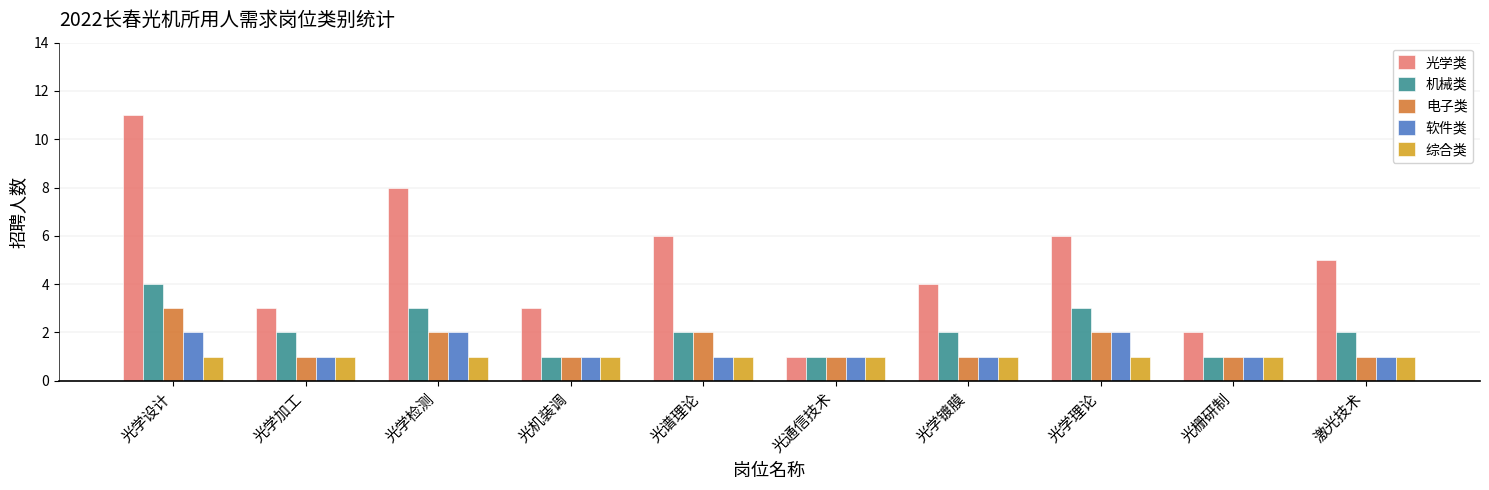

What is the approximate value of 软件类 at 光学设计?

2